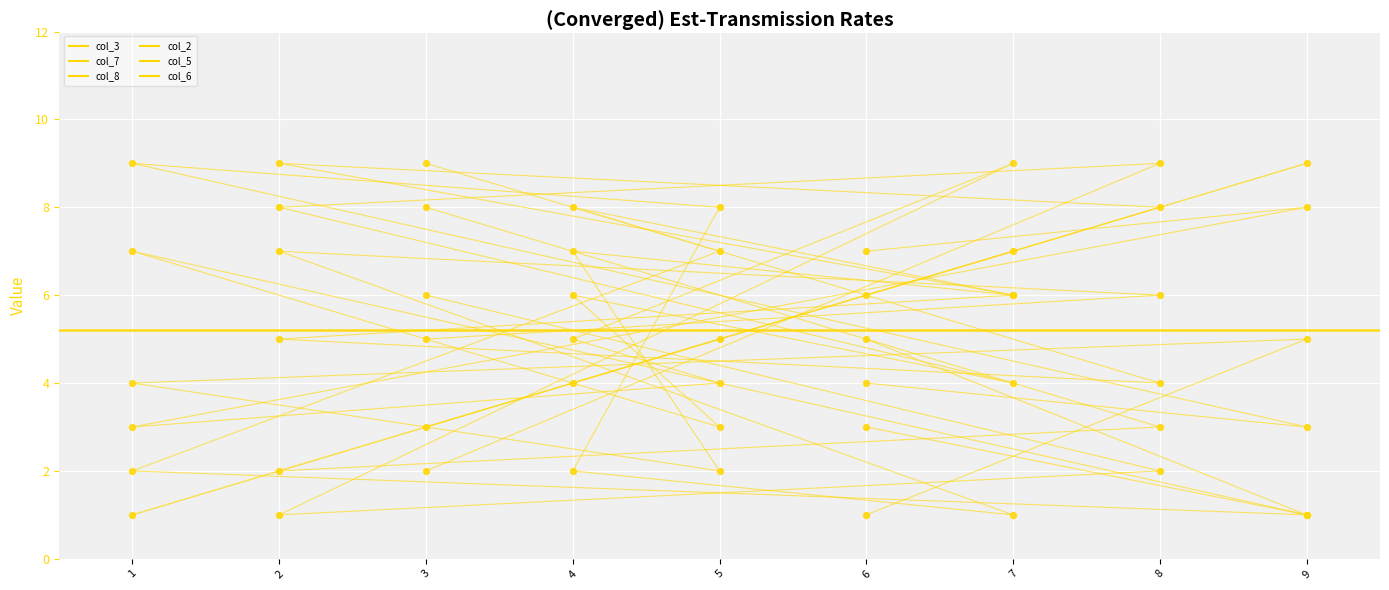

Which series has the largest total across all categories?

col_3